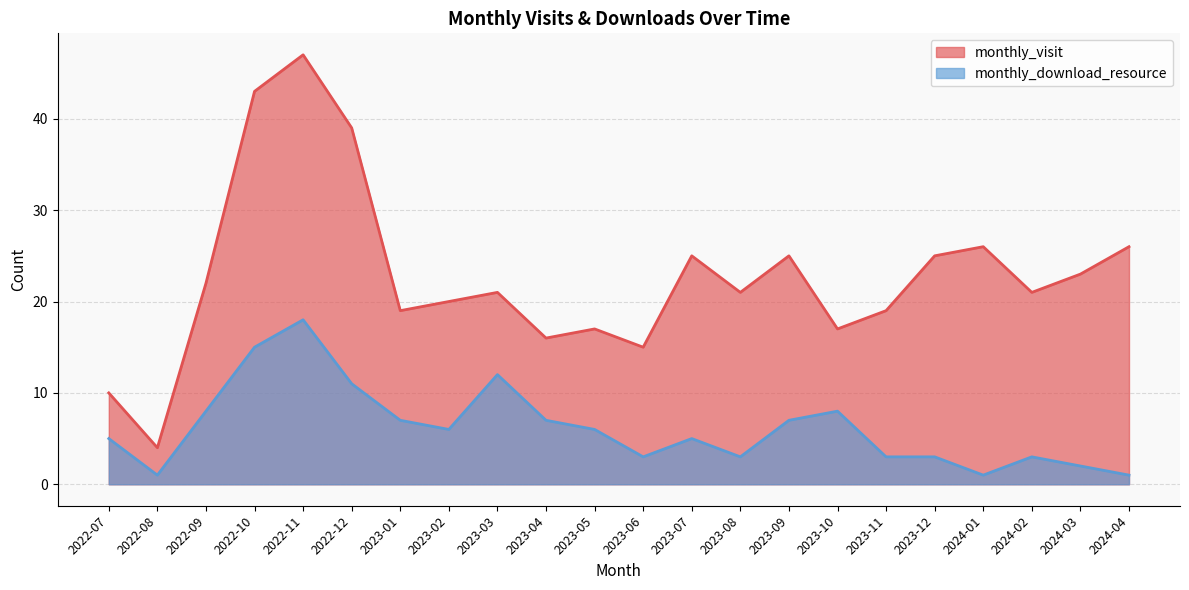

Reading left to right, list all the values displayed in this chart.

monthly_visit: 2022-07=10	2022-08=4	2022-09=22	2022-10=43	2022-11=47	2022-12=39	2023-01=19	2023-02=20	2023-03=21	2023-04=16	2023-05=17	2023-06=15	2023-07=25	2023-08=21	2023-09=25	2023-10=17	2023-11=19	2023-12=25	2024-01=26	2024-02=21	2024-03=23	2024-04=26
monthly_download_resource: 2022-07=5	2022-08=1	2022-09=8	2022-10=15	2022-11=18	2022-12=11	2023-01=7	2023-02=6	2023-03=12	2023-04=7	2023-05=6	2023-06=3	2023-07=5	2023-08=3	2023-09=7	2023-10=8	2023-11=3	2023-12=3	2024-01=1	2024-02=3	2024-03=2	2024-04=1